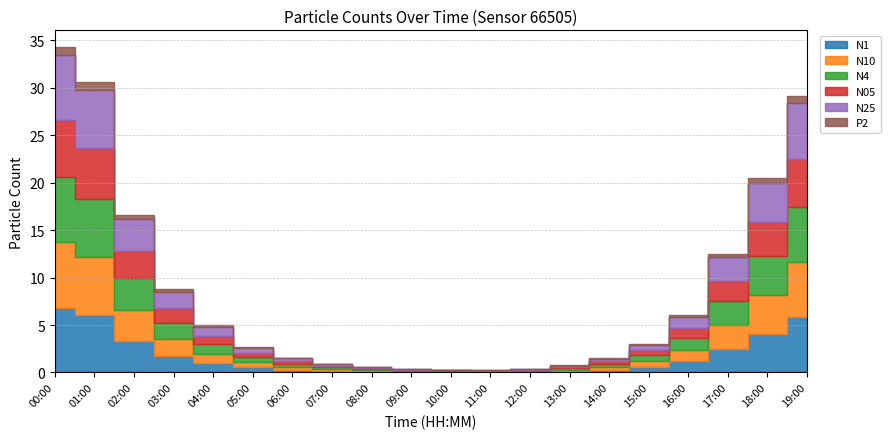

True or false: P2 and N25 intersect in this chart.

False